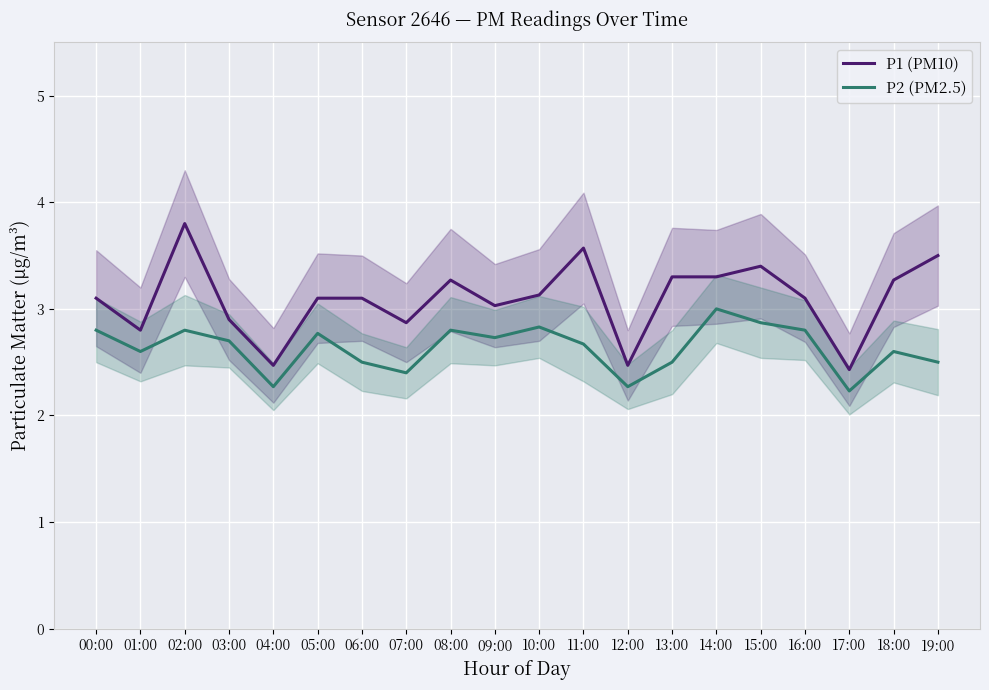

True or false: P2 (PM2.5) and P1 (PM10) intersect in this chart.

False